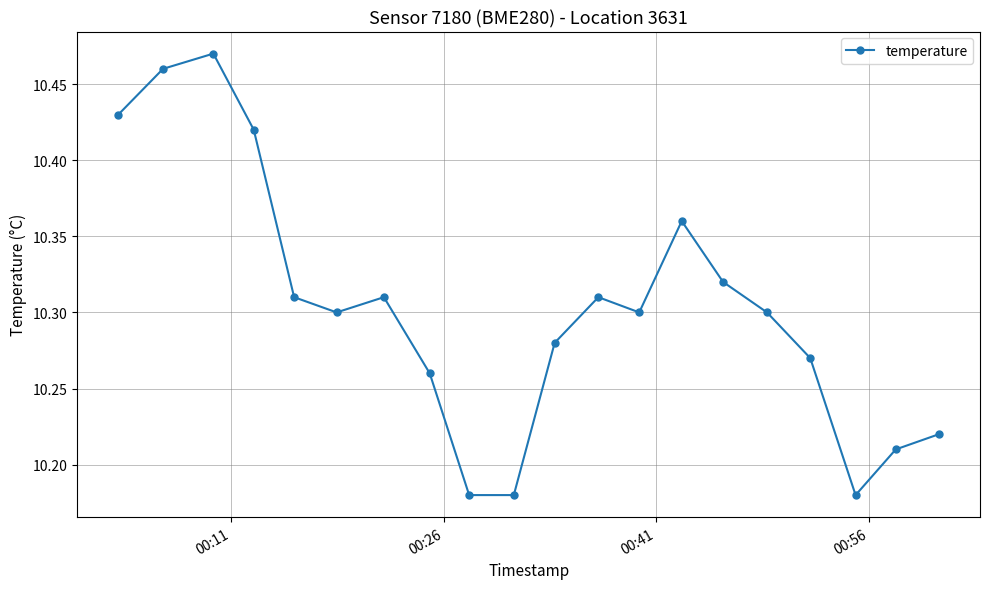

How many interior local peaks (higher than both neighbors) does the data have?

4